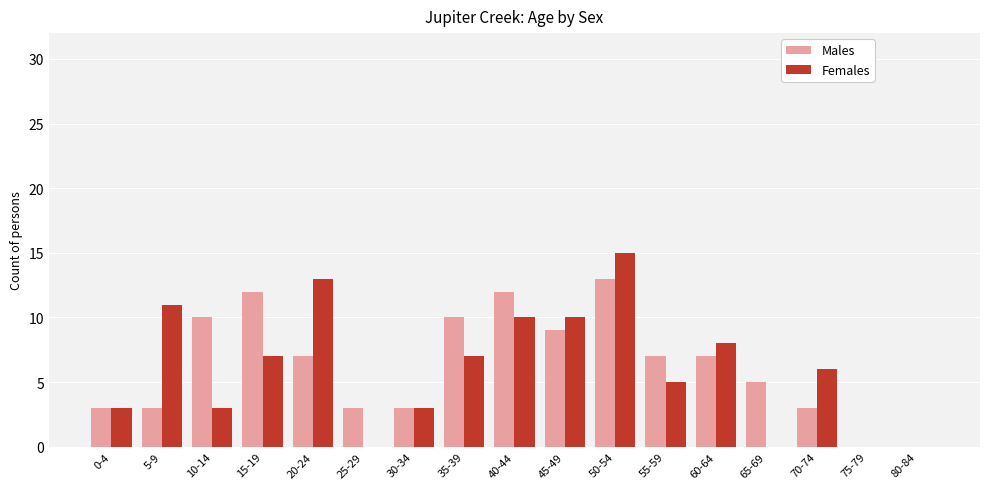

At which category is the sum across all series the highest?

50-54